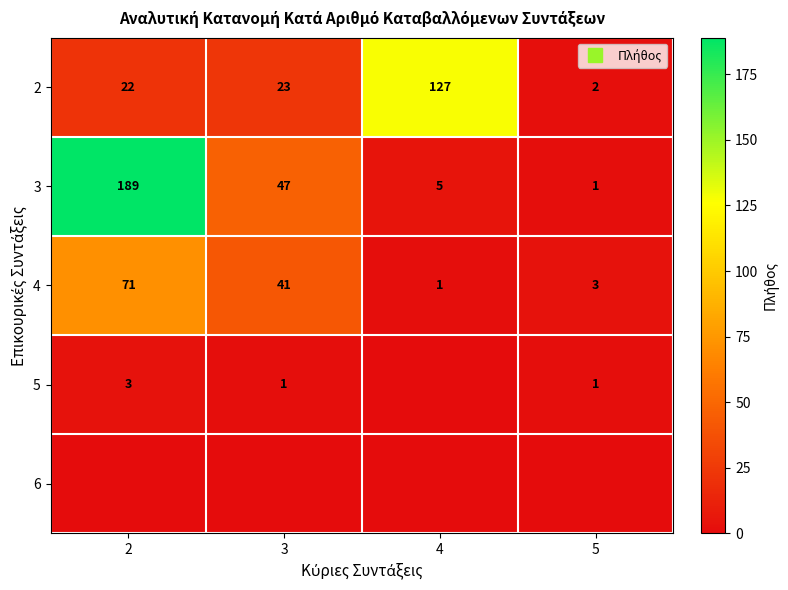

The 6 series shows 0 at 4. True or false?

True